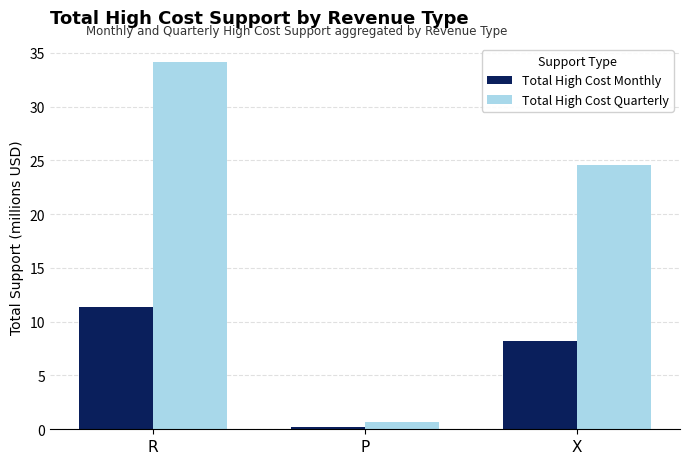

Which series has the widest spread of values?

Total High Cost Quarterly